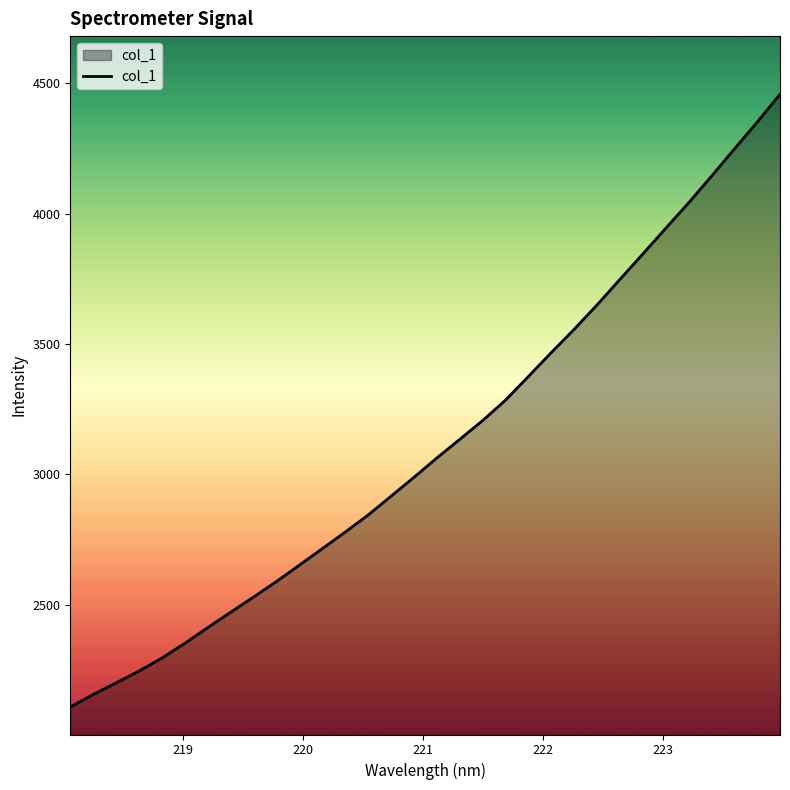

What is the difference between the maximum and minimum values?

2350.2